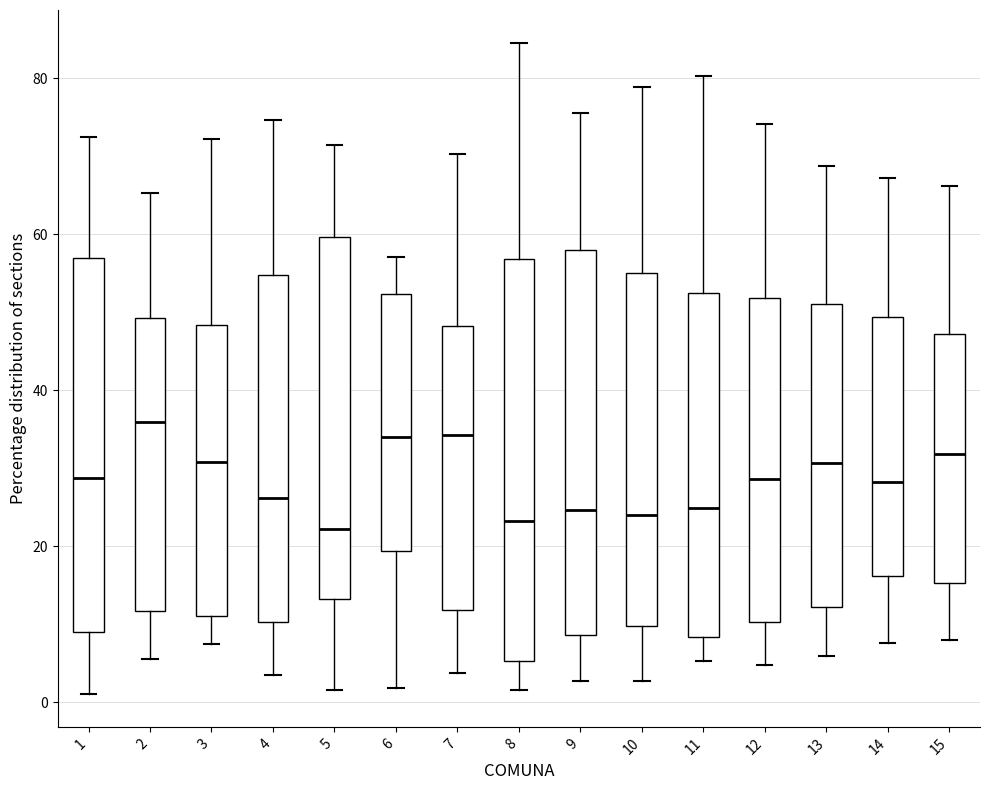

Reading left to right, transcribe this box plot: for each box, give where its median line is, the range the box spans, and where its two whiskers end, as read against the y-axis. The values are not printed on the chart, so give them approximately, as read against the axis.

1: median 28, box 10 to 56, whiskers 2 to 72
2: median 36, box 12 to 50, whiskers 6 to 66
3: median 30, box 12 to 48, whiskers 8 to 72
4: median 26, box 10 to 54, whiskers 4 to 74
5: median 22, box 14 to 60, whiskers 2 to 72
6: median 34, box 20 to 52, whiskers 2 to 58
7: median 34, box 12 to 48, whiskers 4 to 70
8: median 24, box 6 to 56, whiskers 2 to 84
9: median 24, box 8 to 58, whiskers 2 to 76
10: median 24, box 10 to 56, whiskers 2 to 78
11: median 24, box 8 to 52, whiskers 6 to 80
12: median 28, box 10 to 52, whiskers 4 to 74
13: median 30, box 12 to 52, whiskers 6 to 68
14: median 28, box 16 to 50, whiskers 8 to 68
15: median 32, box 16 to 48, whiskers 8 to 66